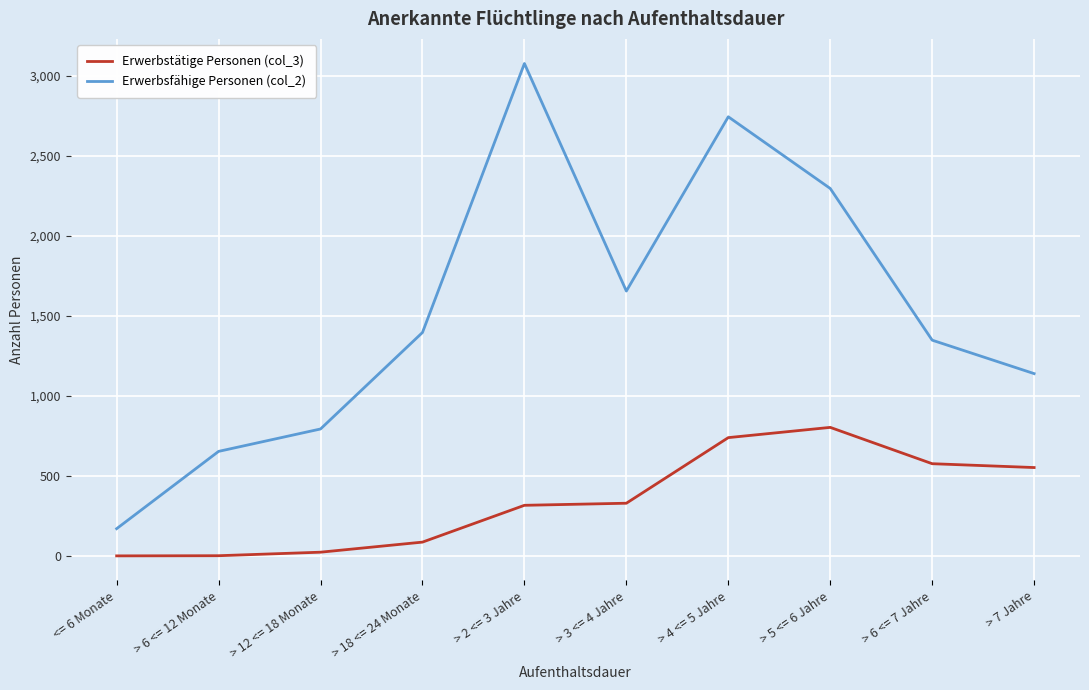

True or false: Erwerbstätige Personen (col_3) has a value of 740 at > 4 <= 5 Jahre.

True